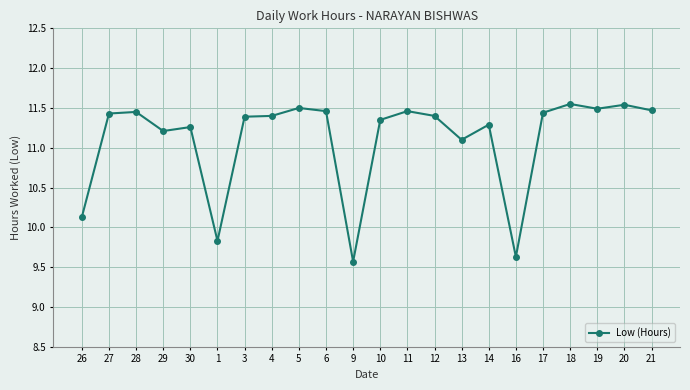

Does the chart have visible grid lines?

Yes